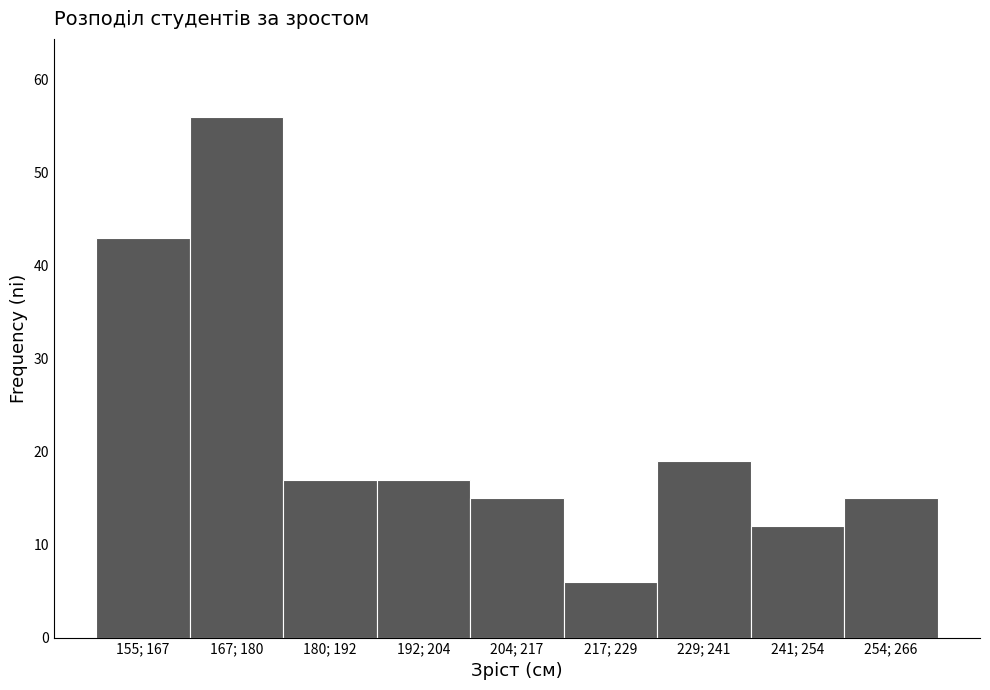

Reading left to right, transcribe all the data shown in this chart.

155; 167=43	167; 180=56	180; 192=17	192; 204=17	204; 217=15	217; 229=6	229; 241=19	241; 254=12	254; 266=15